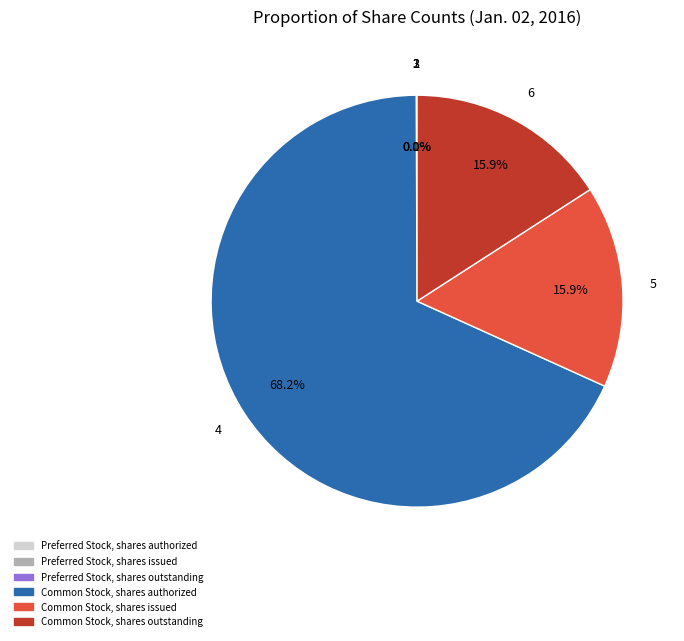

How many segments does this pie chart have?

6